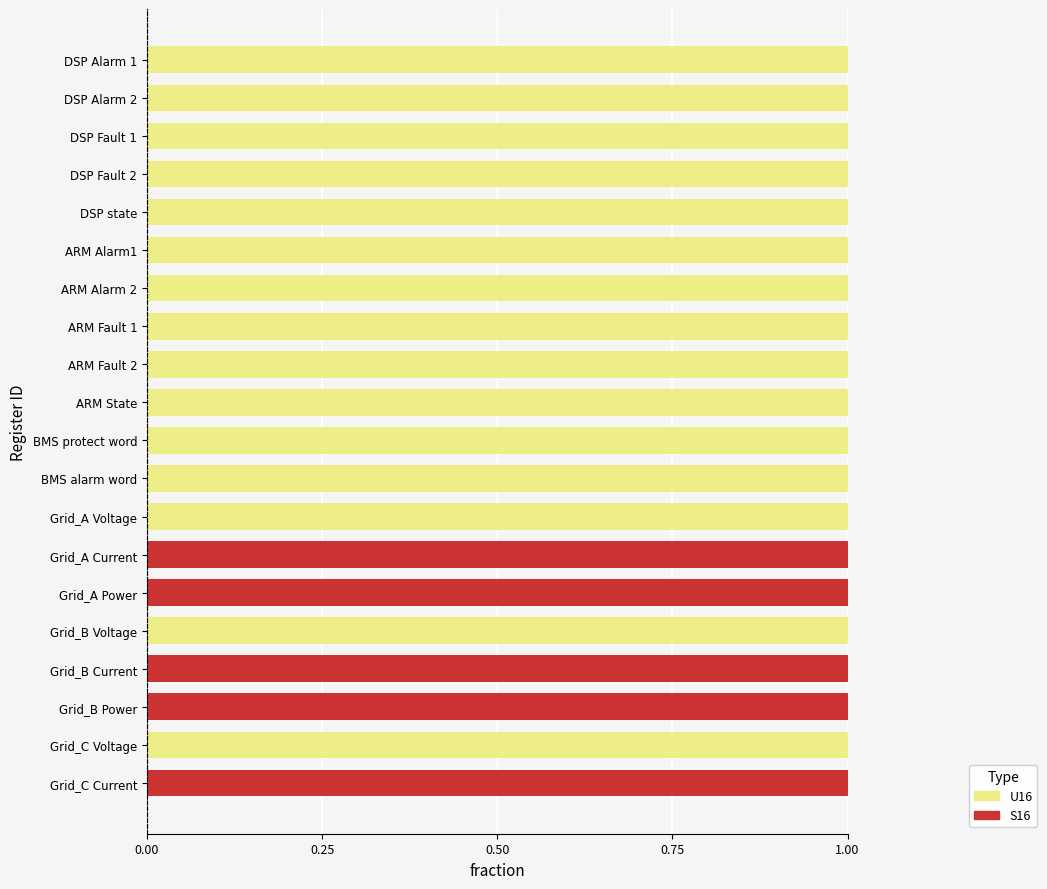

True or false: U16 has a value of 1 at DSP Fault 2.

True